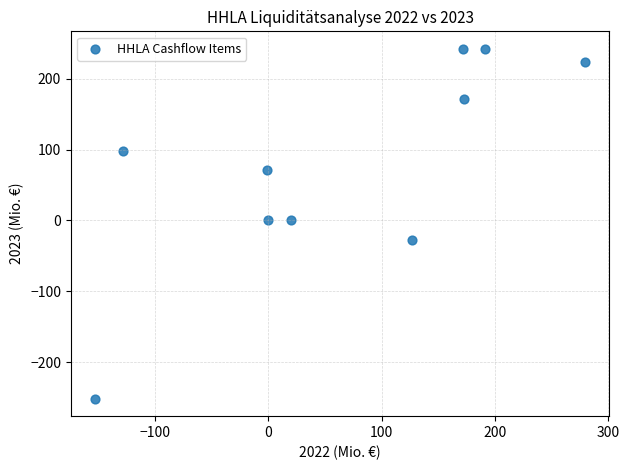

What is the average X value?

68.0